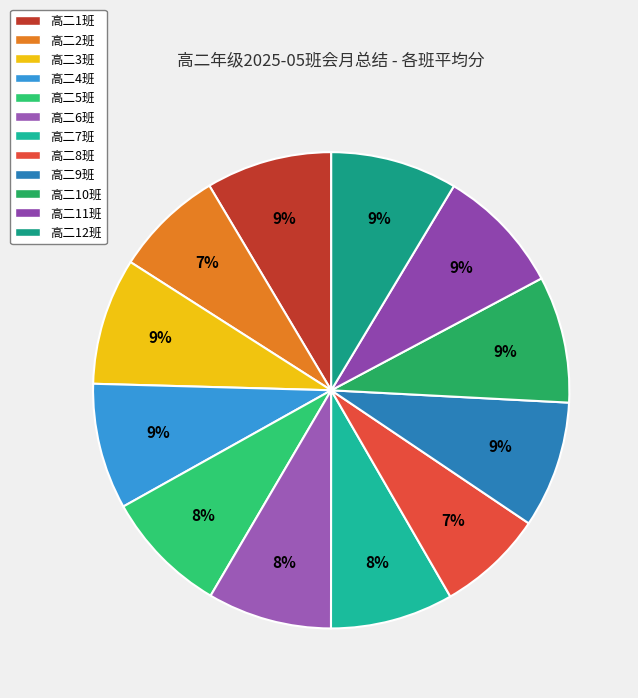

How many slices are in this pie chart?

12